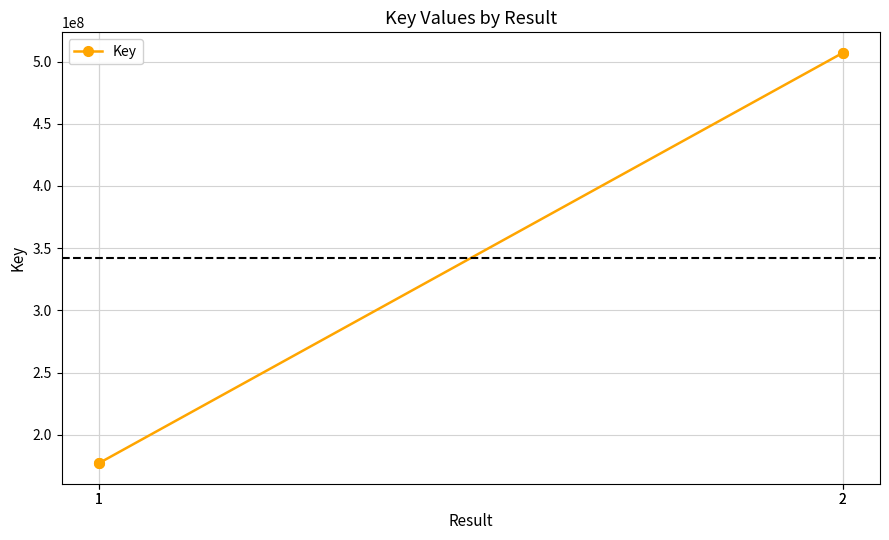

Is this an area chart (filled region under the line)?

No